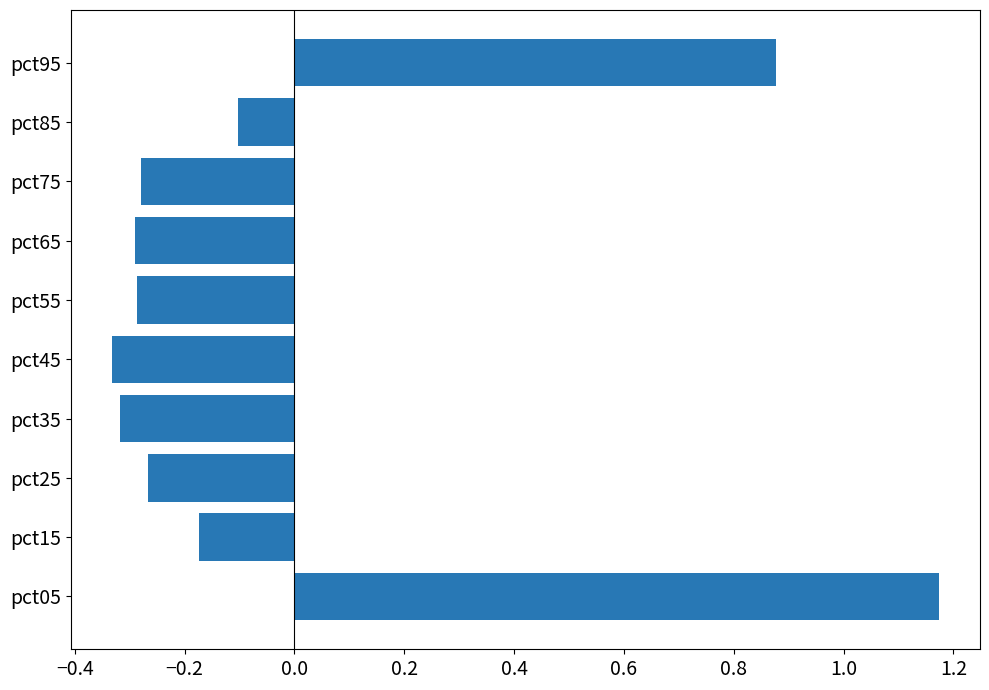

Is it true that the value at pct75 is -0.3?

True